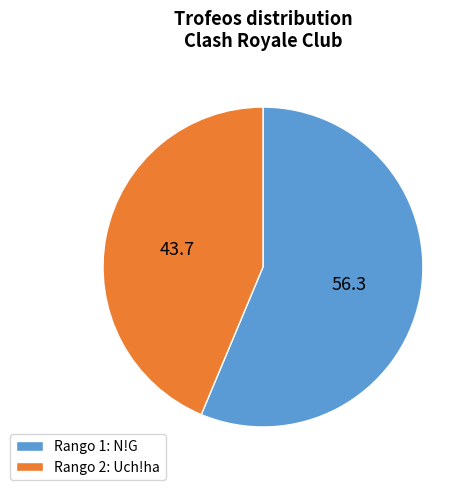

True or false: Rango 1: N!G accounts for 69% of the total.

False